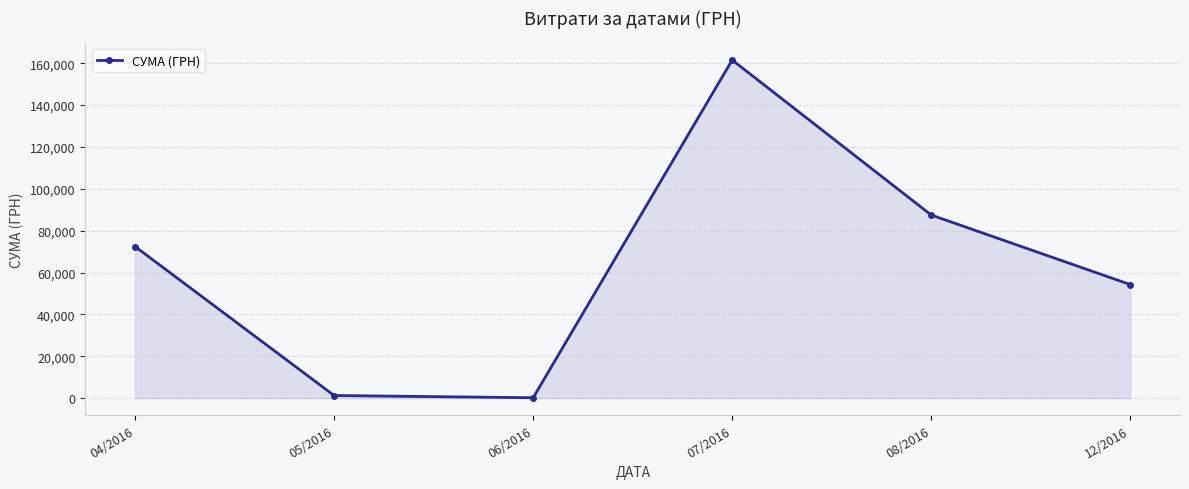

At which category does the chart reach its peak across all series?

07/2016